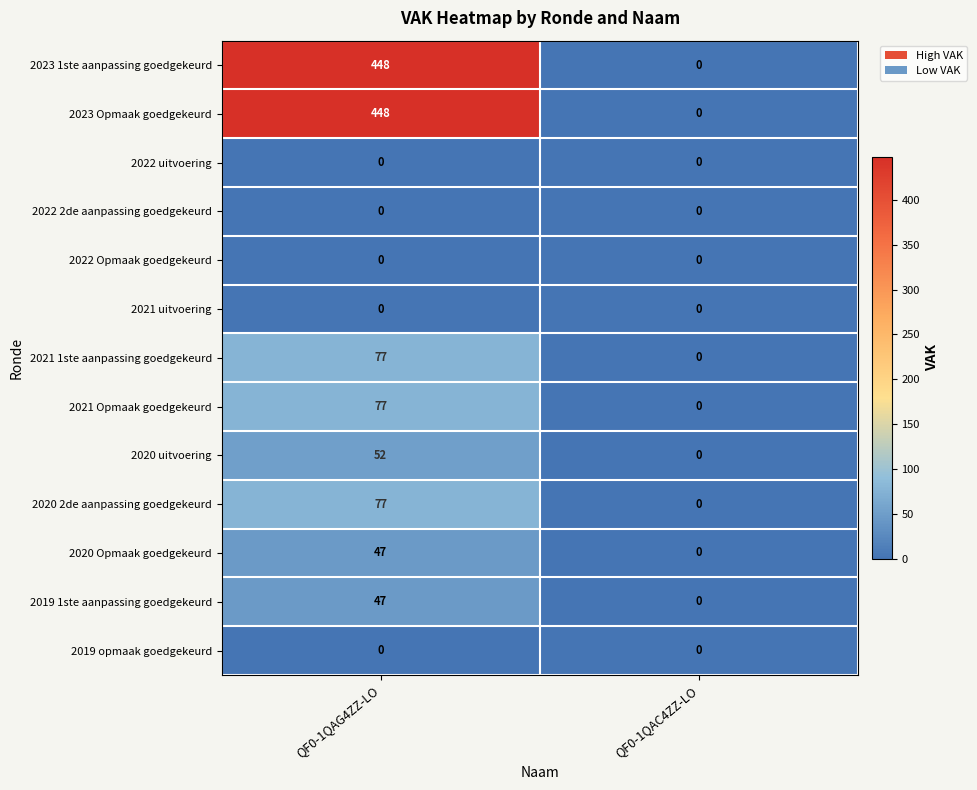

The 2020 Opmaak goedgekeurd series shows 79 at QF0-1QAG4ZZ-LO. True or false?

False